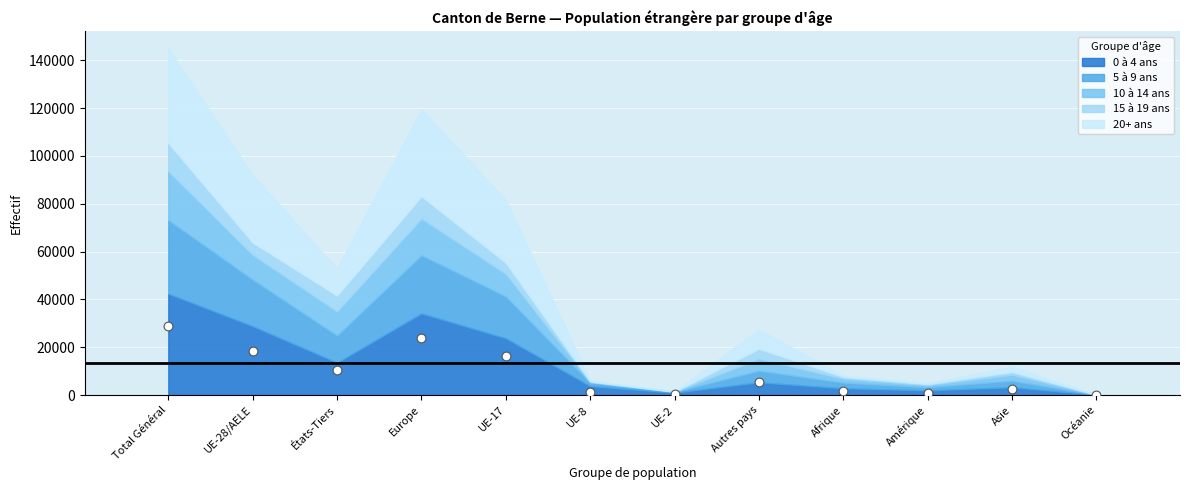

What Y value in the scatter plot is closest to 14512?

16321.6